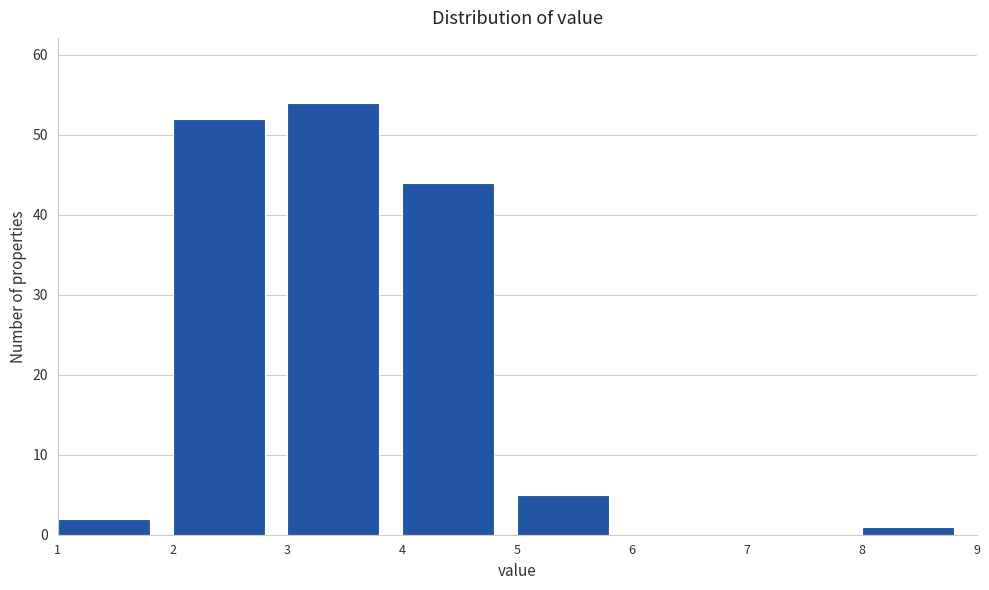

What is the height of the bar covering 4 to 5 on the x-axis? The values are not printed on the chart, so give them approximately, as read against the axis.

44